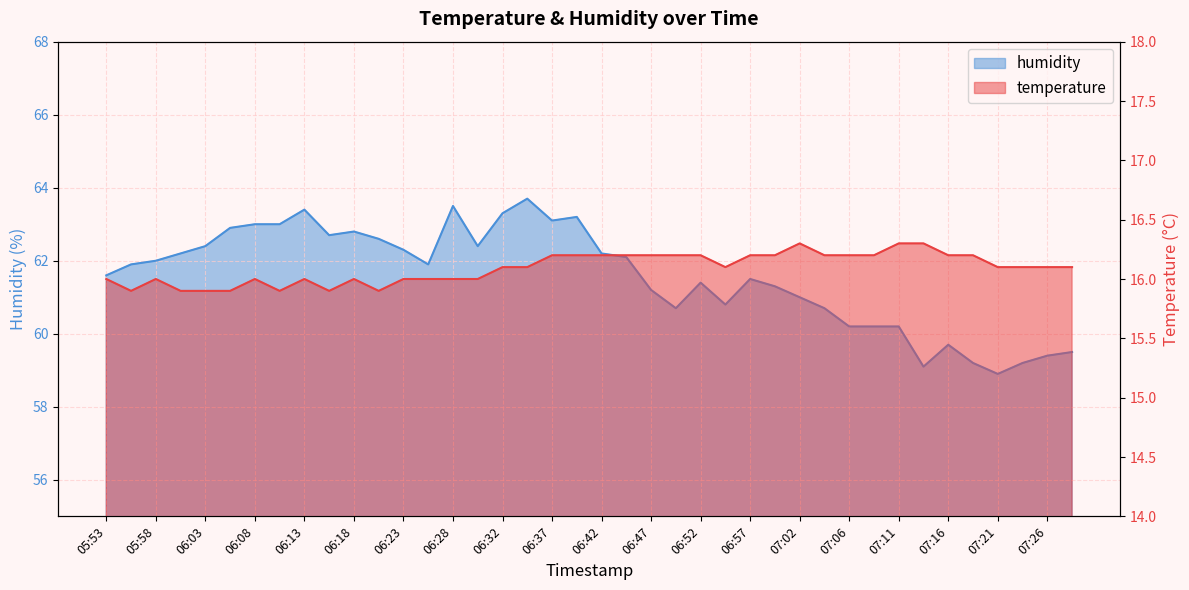

Read the temperature value at 06:35.

16.1